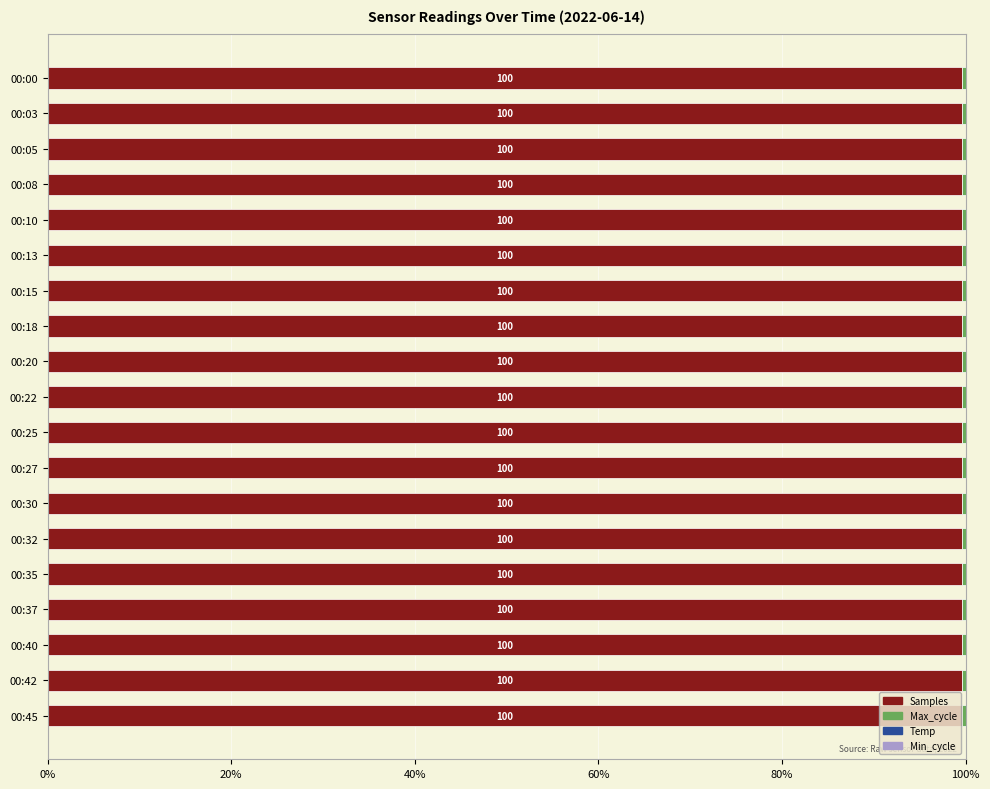

The value of Samples at 00:08 is 43.3. True or false?

False